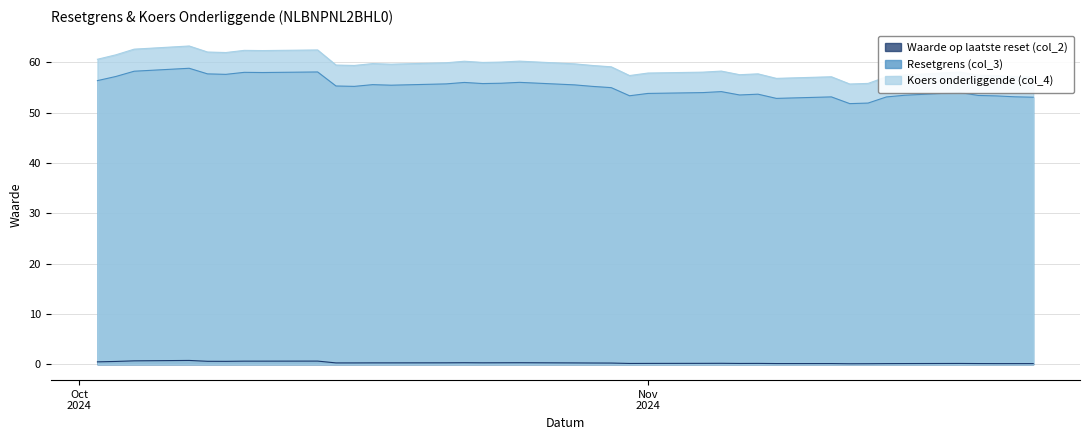

Rank the series by their maximum value, from highest to lowest.

Koers onderliggende (col_4), Resetgrens (col_3), Waarde op laatste reset (col_2)